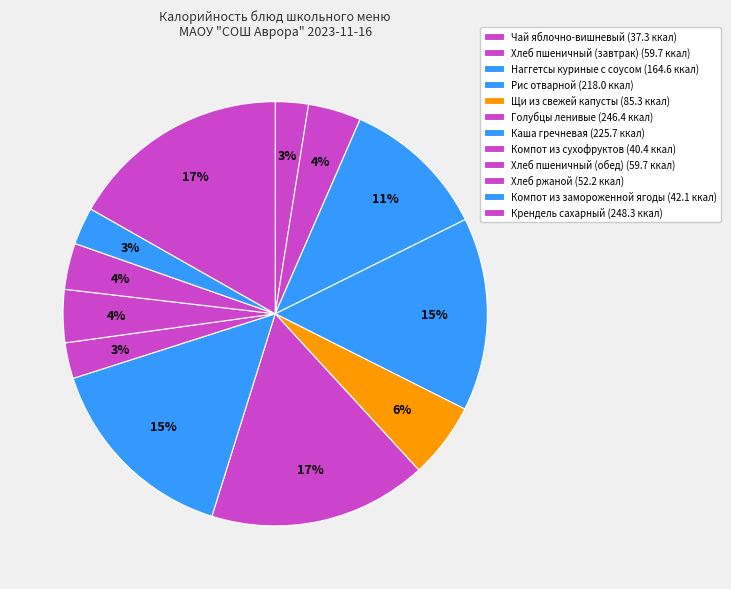

What is the change in value from Голубцы ленивые to Каша гречневая?

-20.7